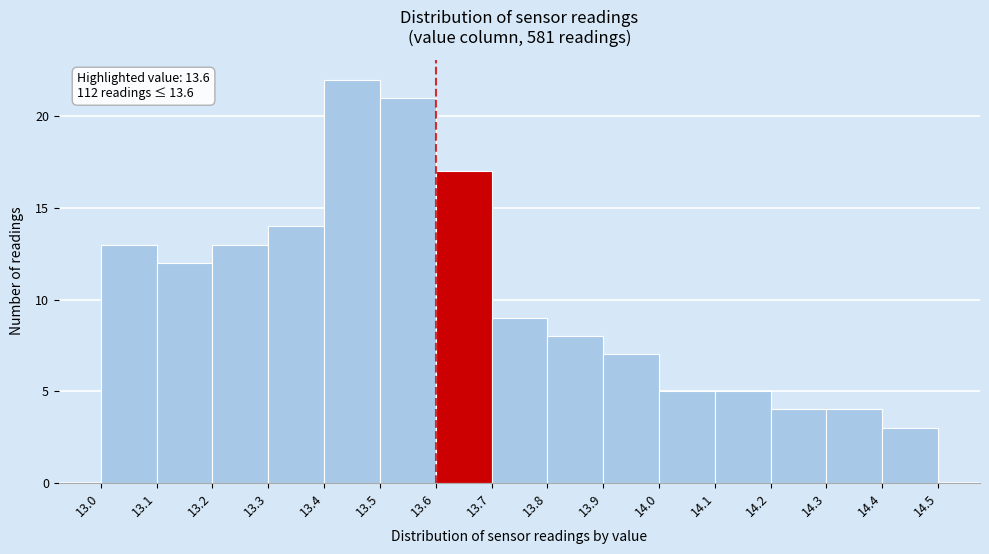

Which range on the x-axis has the tallest bar?

13.4 to 13.5